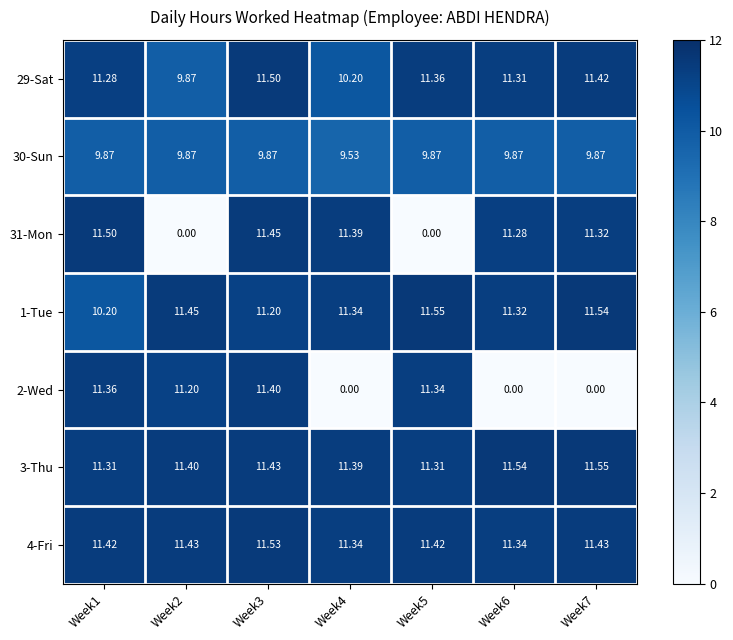

Reading right to left, list all the values displayed in this chart.

29-Sat: Week7=11.4	Week6=11.3	Week5=11.4	Week4=10.2	Week3=11.5	Week2=9.9	Week1=11.3
30-Sun: Week7=9.9	Week6=9.9	Week5=9.9	Week4=9.5	Week3=9.9	Week2=9.9	Week1=9.9
31-Mon: Week7=11.3	Week6=11.3	Week5=0.0	Week4=11.4	Week3=11.4	Week2=0.0	Week1=11.5
1-Tue: Week7=11.5	Week6=11.3	Week5=11.6	Week4=11.3	Week3=11.2	Week2=11.4	Week1=10.2
2-Wed: Week7=0.0	Week6=0.0	Week5=11.3	Week4=0.0	Week3=11.4	Week2=11.2	Week1=11.4
3-Thu: Week7=11.6	Week6=11.5	Week5=11.3	Week4=11.4	Week3=11.4	Week2=11.4	Week1=11.3
4-Fri: Week7=11.4	Week6=11.3	Week5=11.4	Week4=11.3	Week3=11.5	Week2=11.4	Week1=11.4